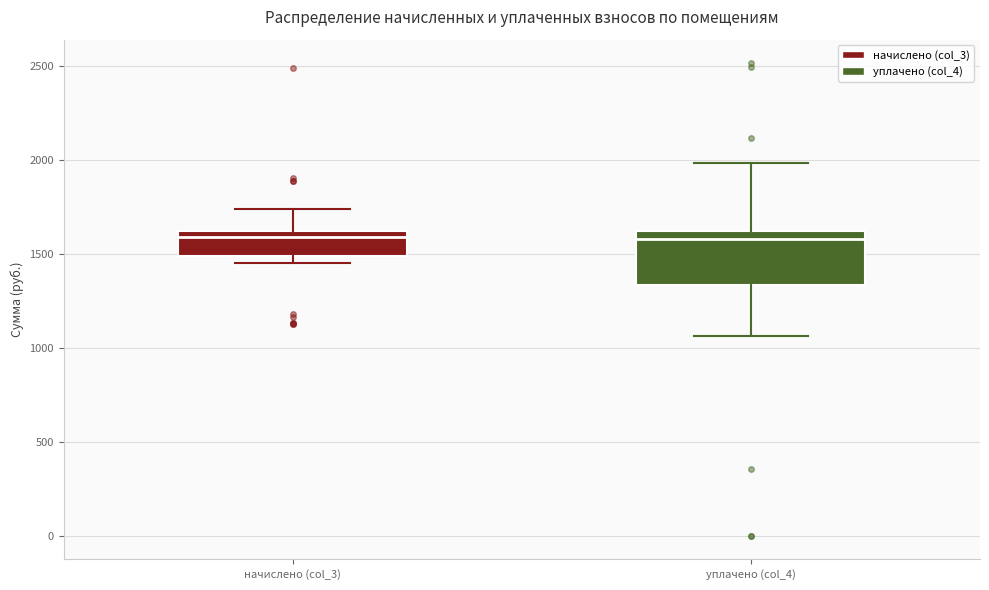

Where does the upper whisker of the box for уплачено (col_4) end on the y-axis? The values are not printed on the chart, so give them approximately, as read against the axis.

2000